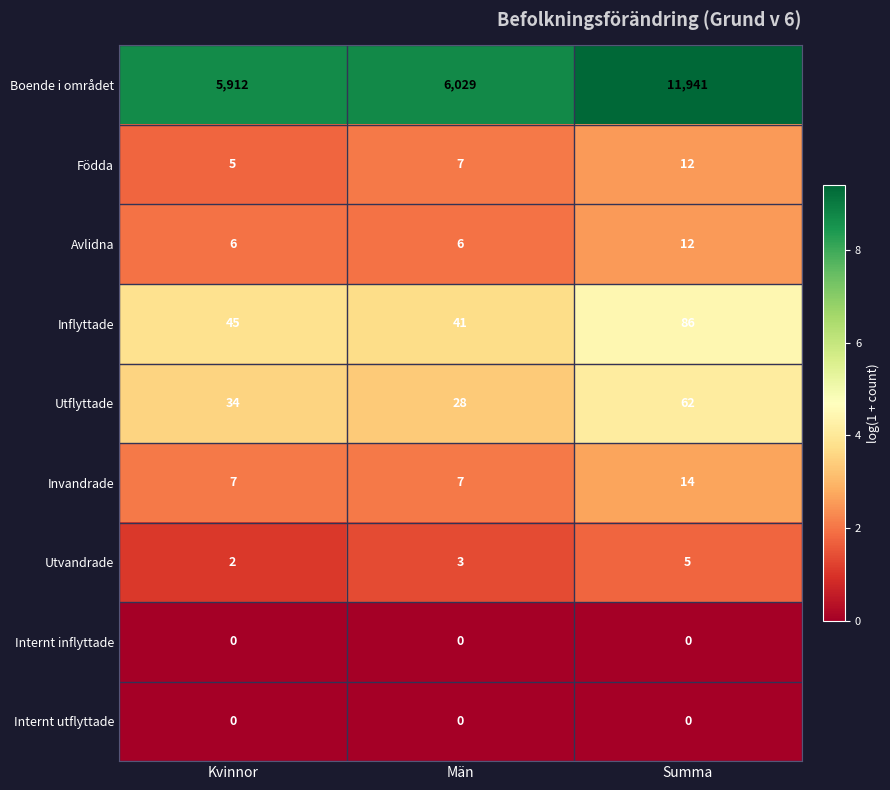

At which label is Boende i området closest to 8926?

Män